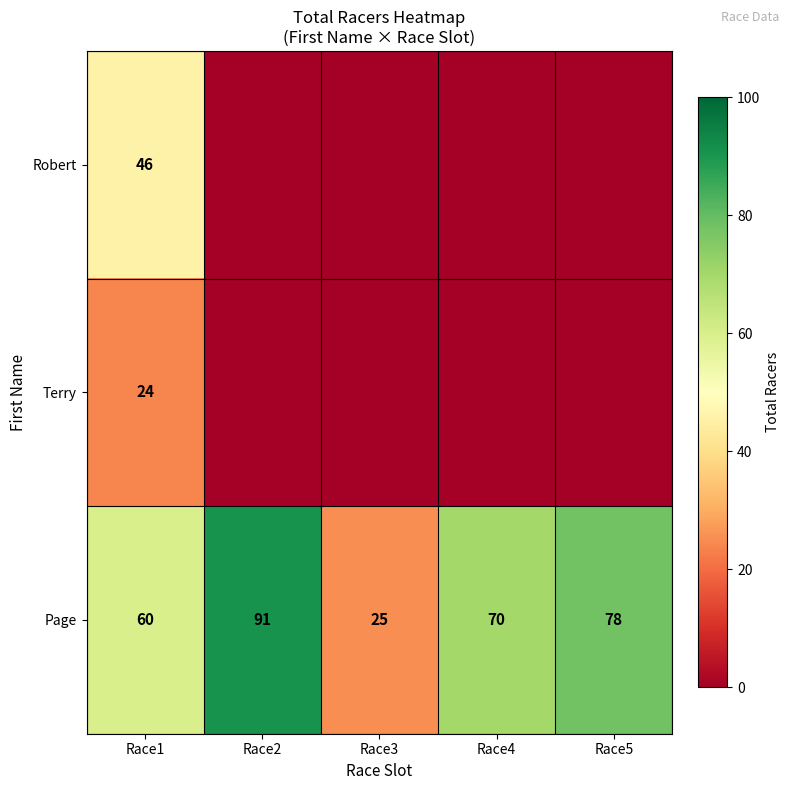

What is the greatest value displayed?

91